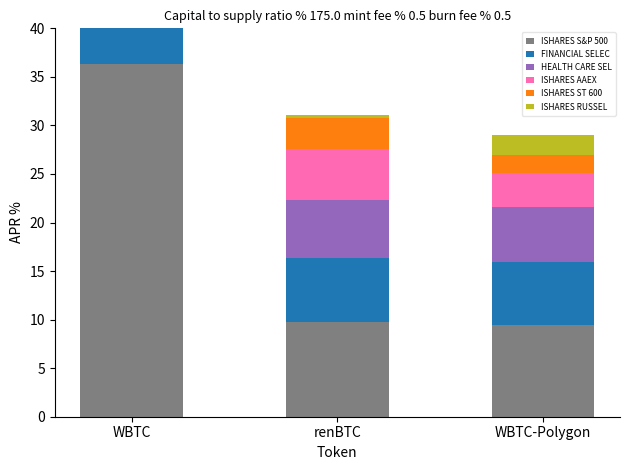

What is the maximum value shown in the chart?

36.3